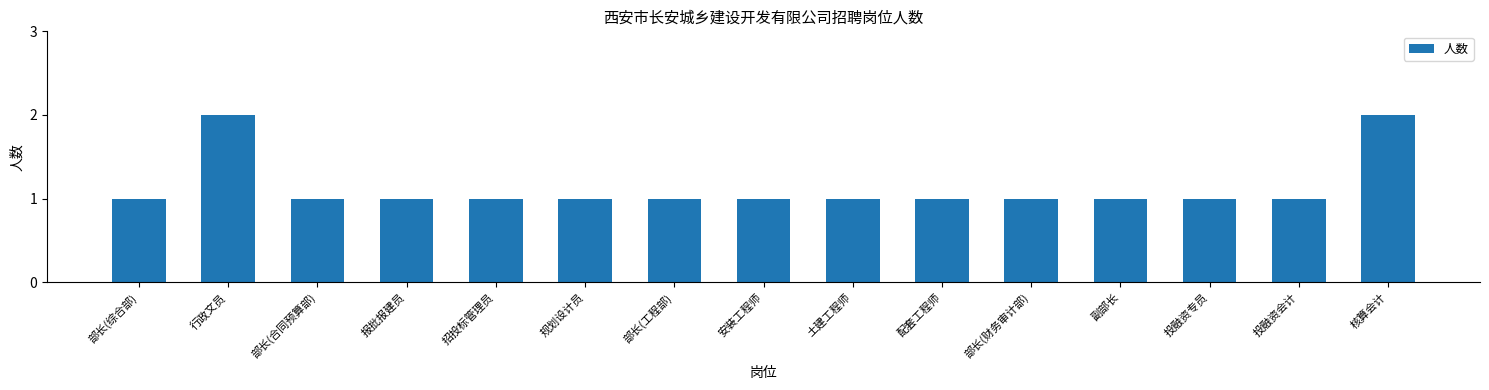

What is the sum of all values?

17